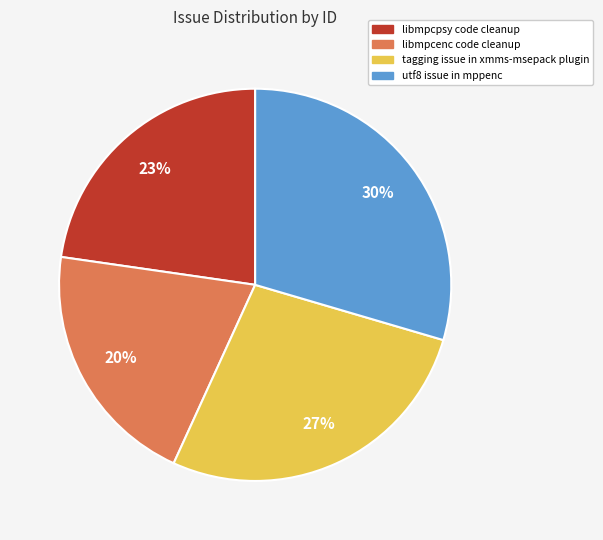

True or false: libmpcenc code cleanup accounts for 20% of the total.

True